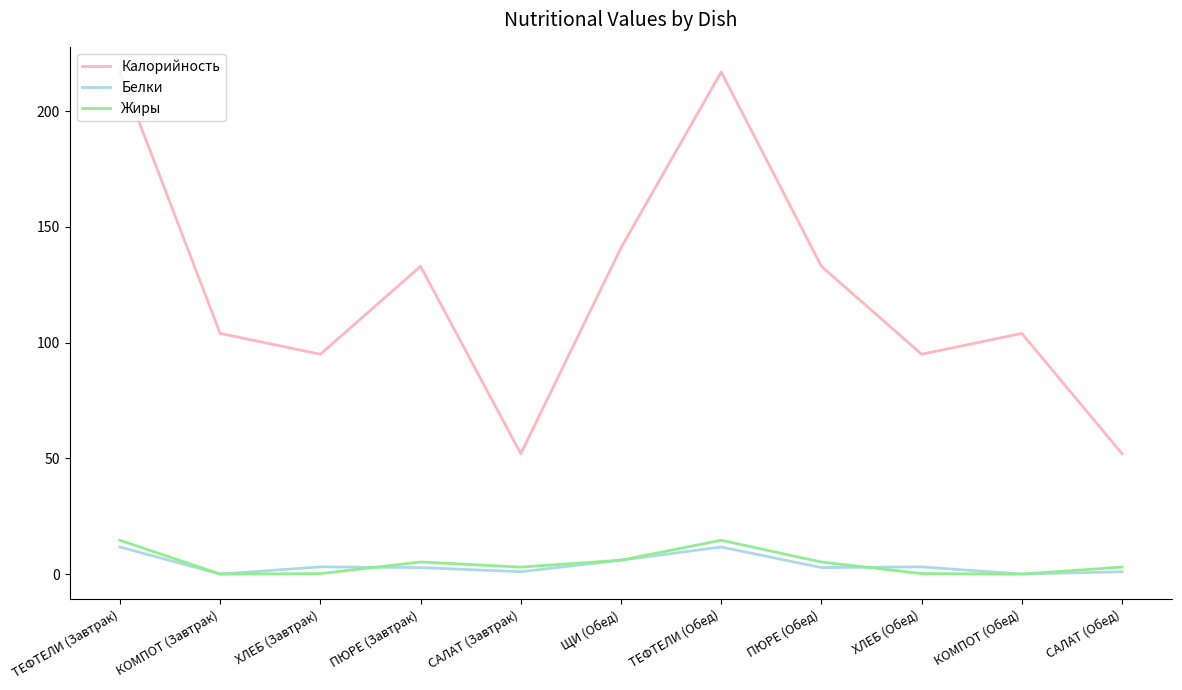

Count the number of data series in this chart.

3